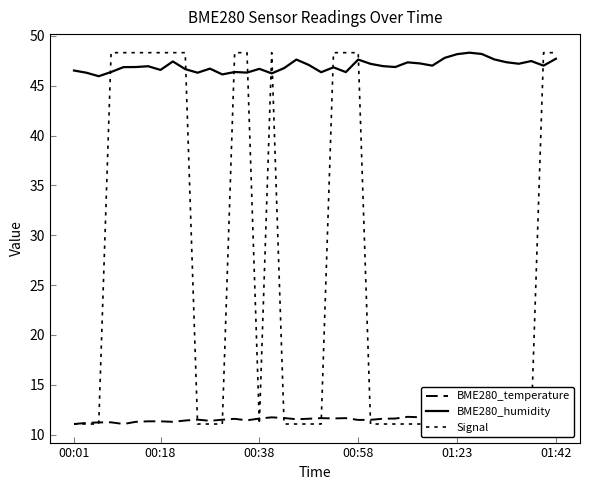

Where is the first local maximum for Signal?

16